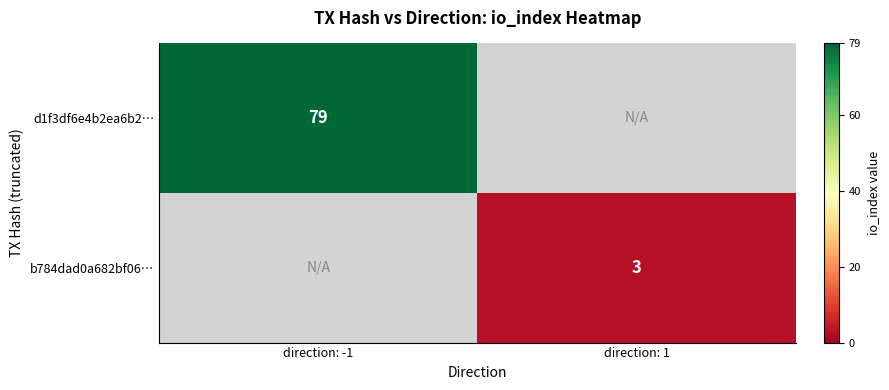

The b784dad0a682bf06… series shows 3 at direction: 1. True or false?

True